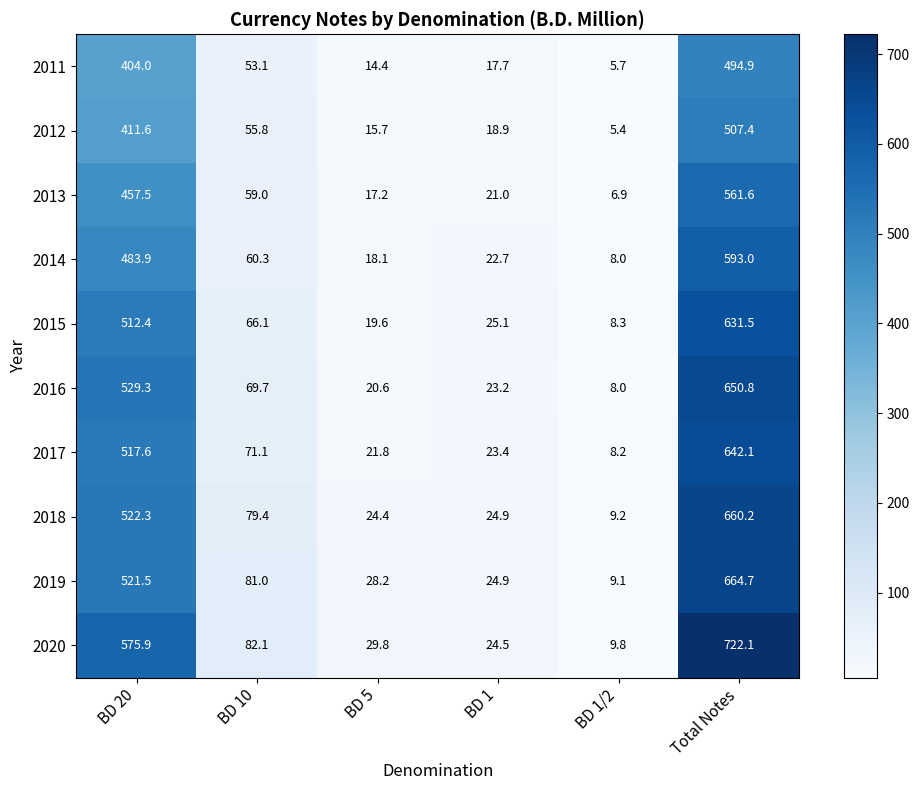

At which label does 2019 first exceed 81?

BD 20